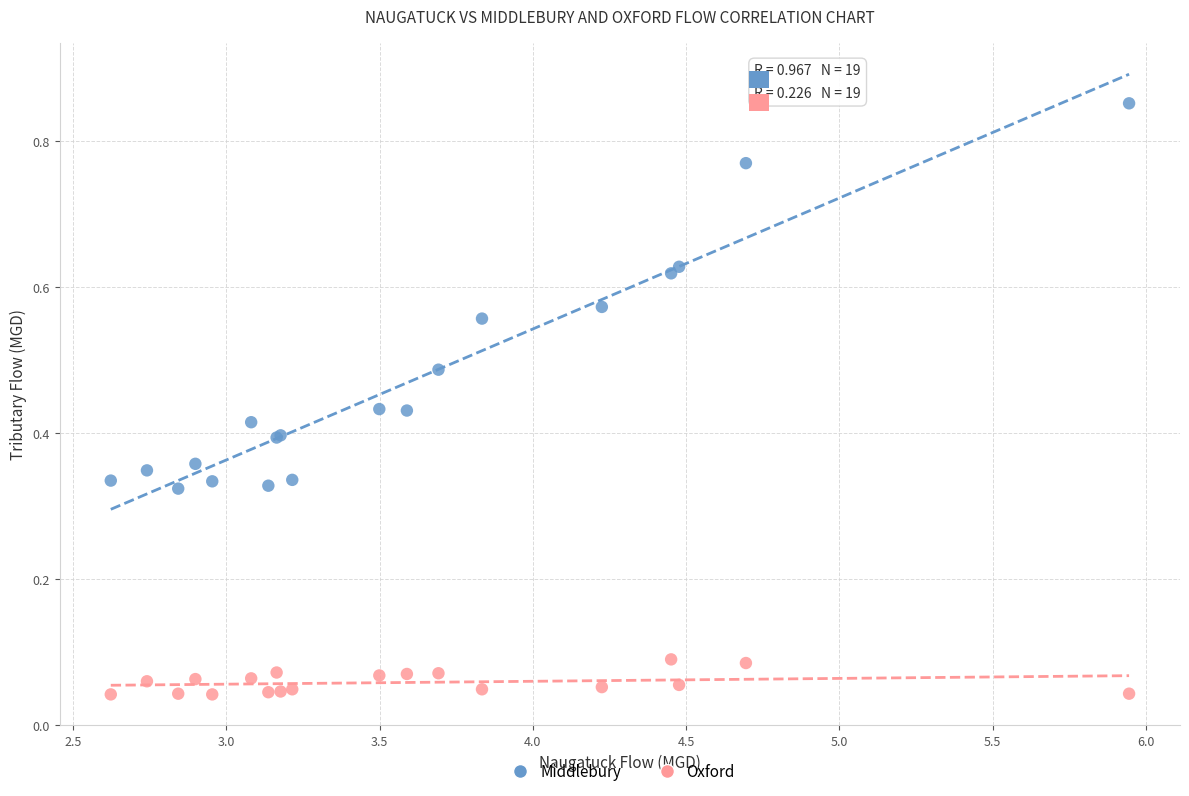

Which series has the largest Y range (max minus min)?

Middlebury